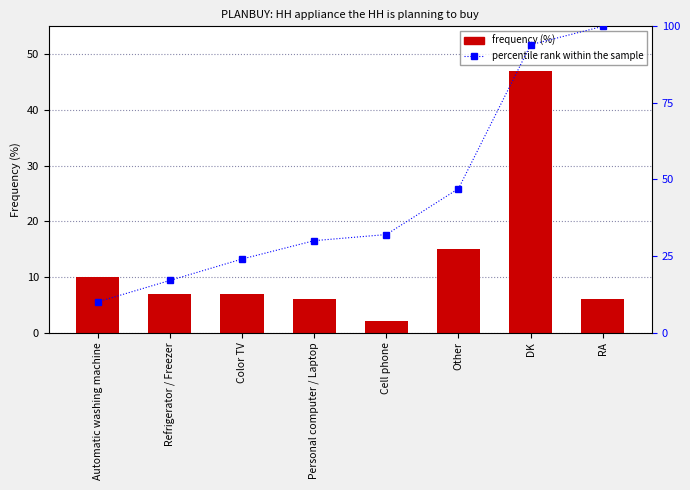

At which label is percentile rank within the sample closest to 55?

Other